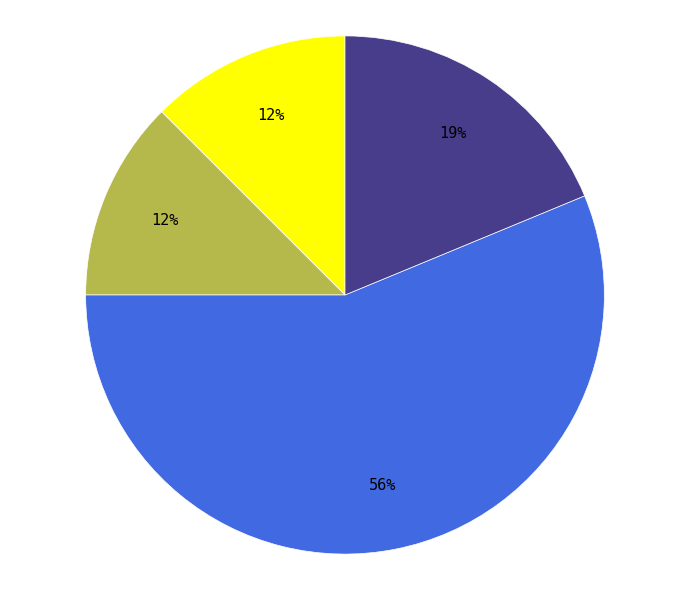

How many slices are in this pie chart?

4